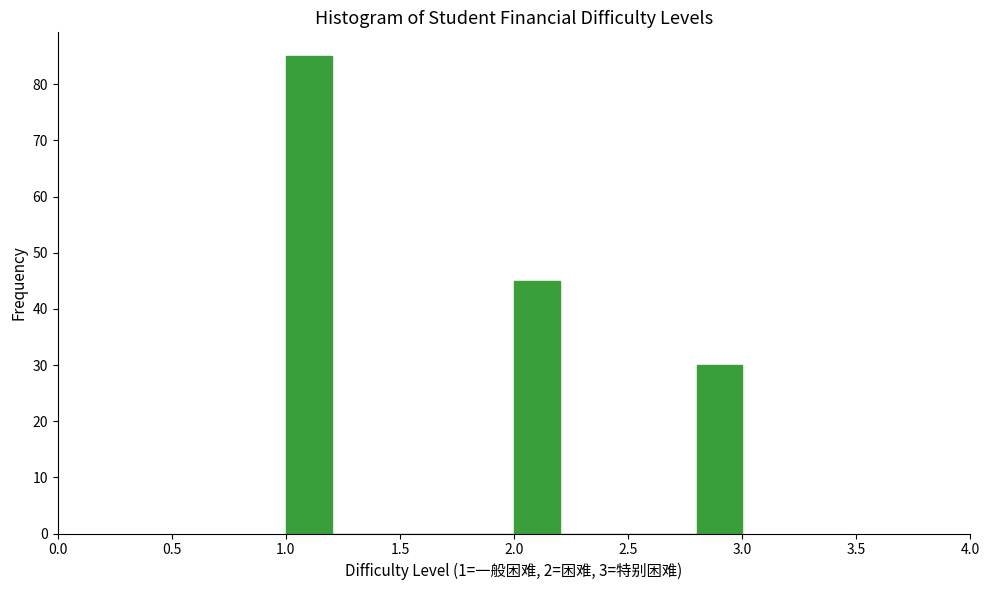

Which range on the x-axis has the tallest bar?

1.0 to 1.2